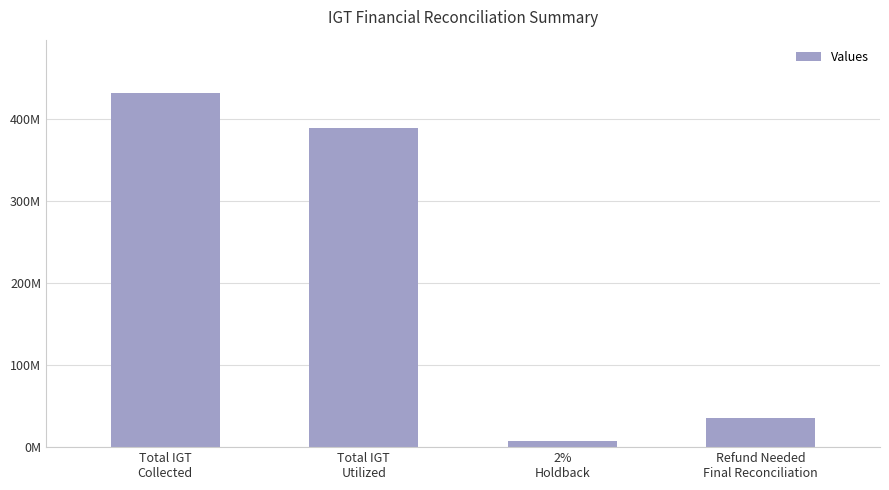

List the labels in order of value, largest first.

Total IGT
Collected, Total IGT
Utilized, Refund Needed
Final Reconciliation, 2%
Holdback